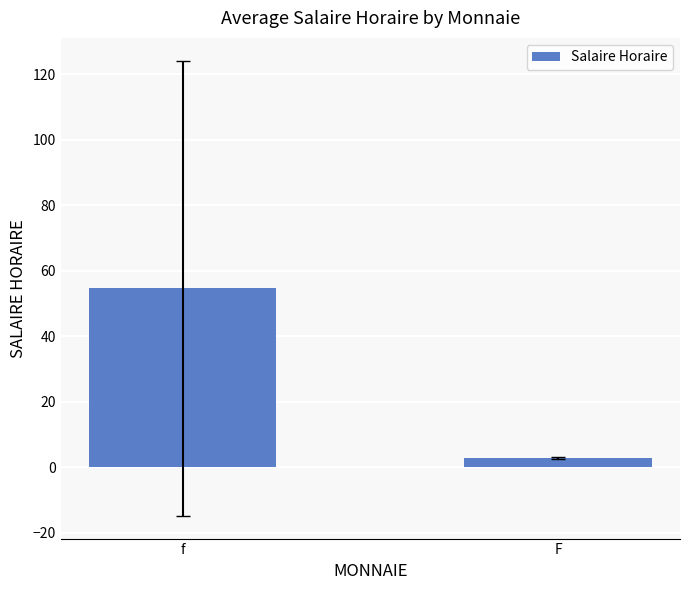

Reading left to right, list all the values displayed in this chart.

f=54.6	F=2.9